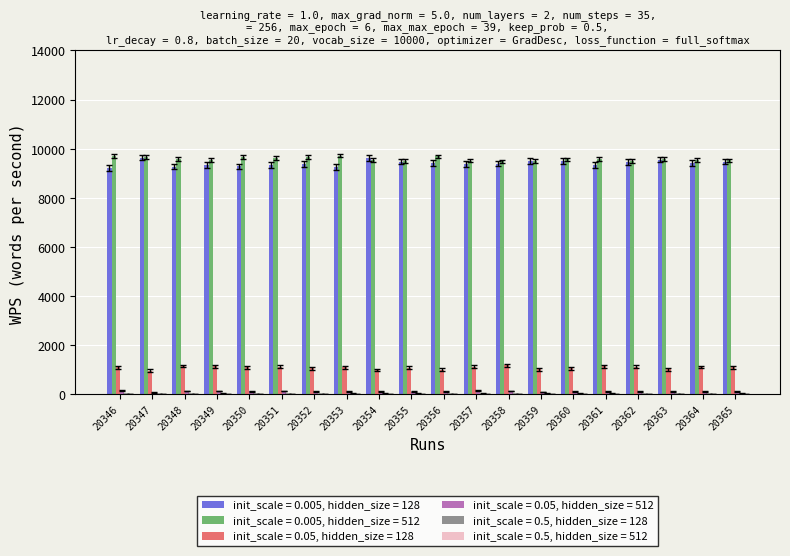

True or false: init_scale = 0.05, hidden_size = 128 has a value of 1132 at 20361.

True